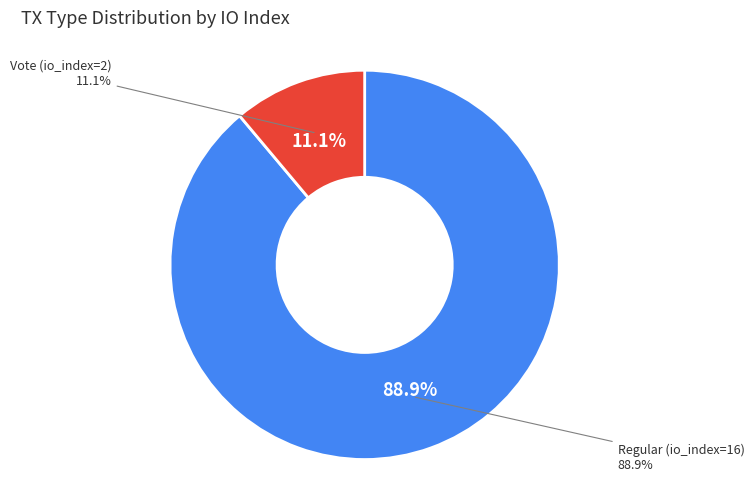

The Vote (io_index=2) slice represents 11% of the pie. True or false?

True